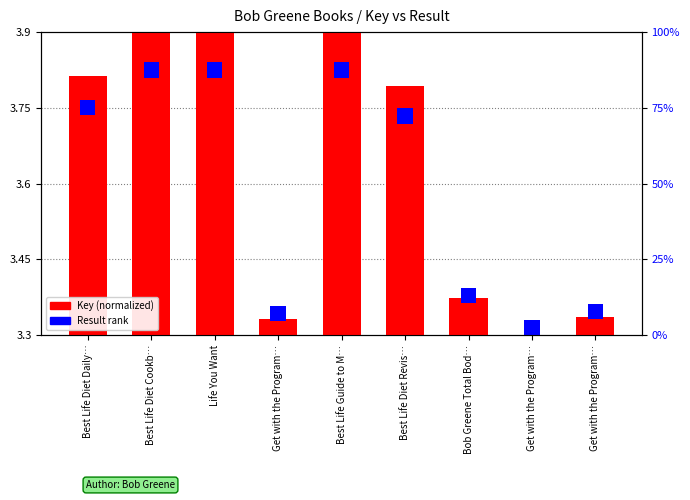

Which series has the largest total across all categories?

Key (normalized)